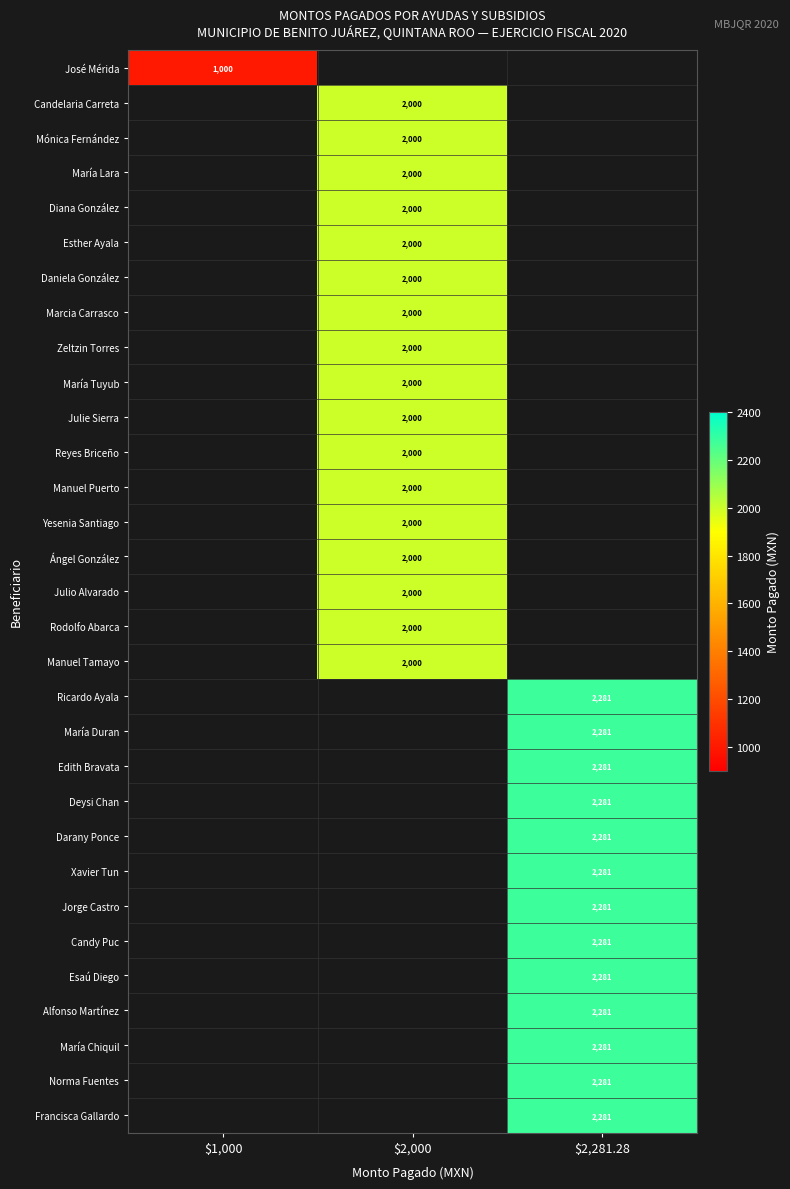

The Norma Fuentes series shows 1208 at $2,281.28. True or false?

False